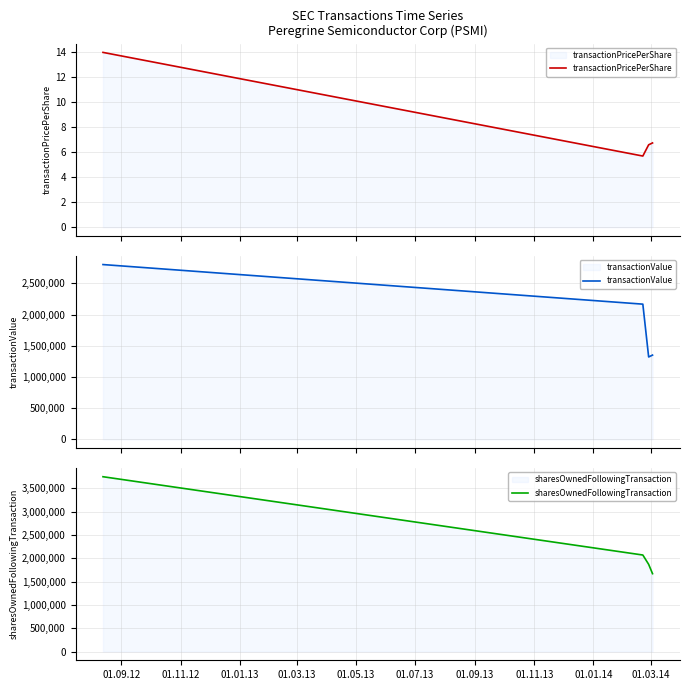

How many interior local valleys does the transactionPricePerShare series have?

1